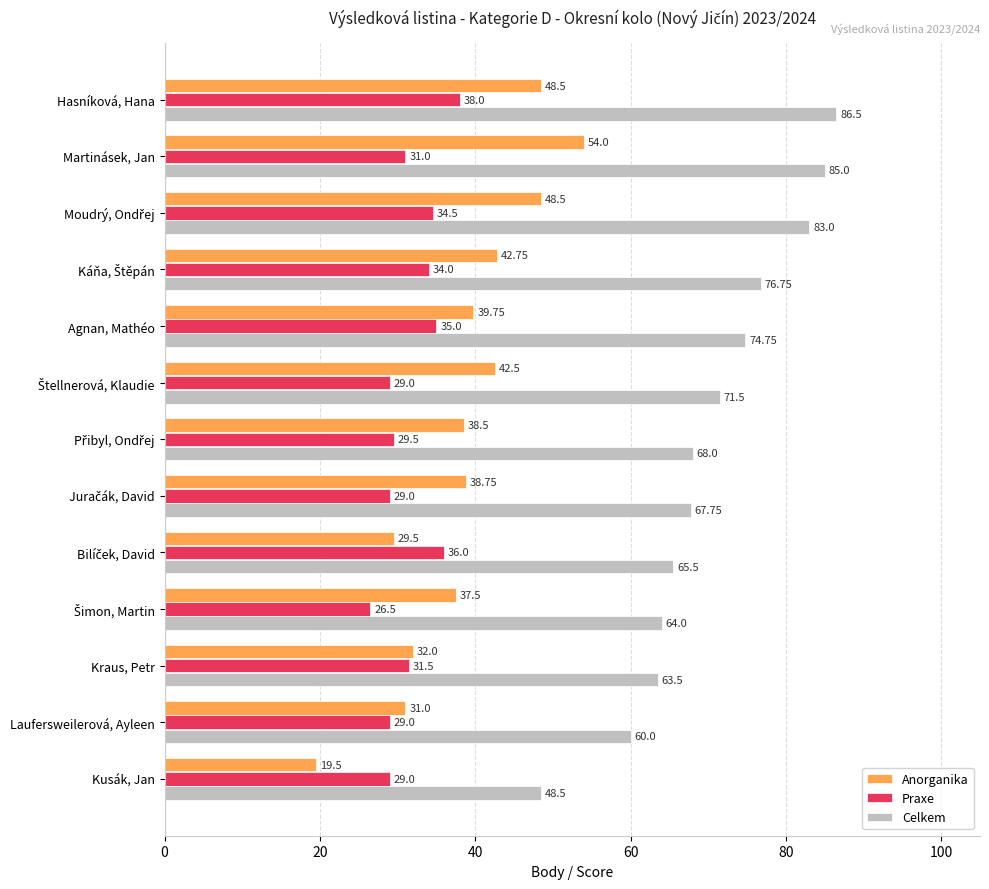

Rank the series at Agnan, Mathéo from lowest to highest value.

Praxe, Anorganika, Celkem